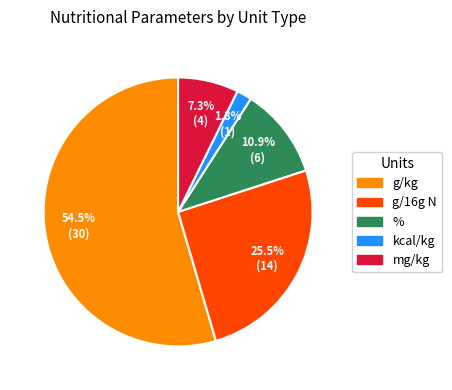

How many segments does this pie chart have?

5